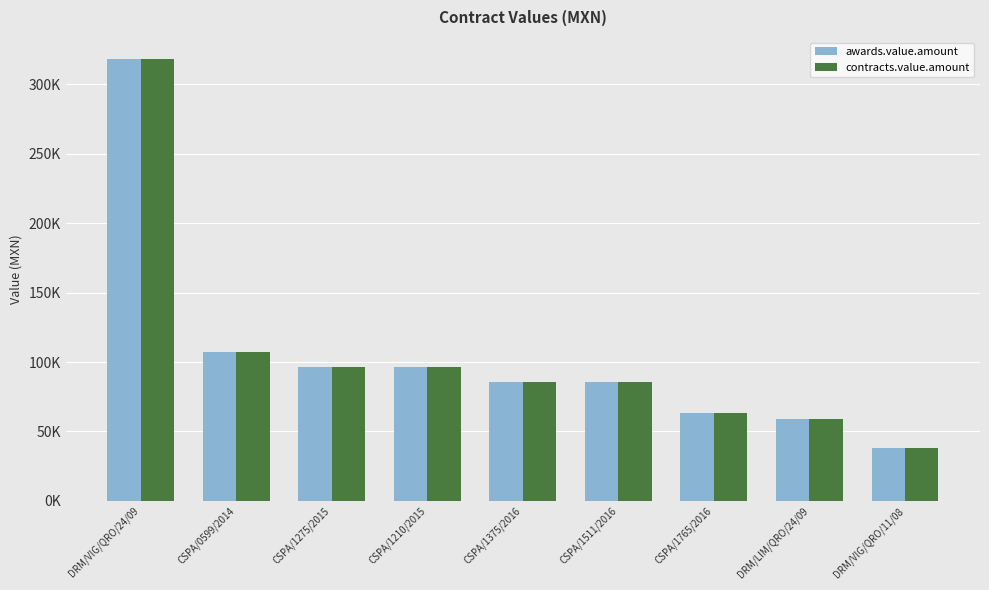

List the labels in order of awards.value.amount value, smallest first.

DRM/VIG/QRO/11/08, DRM/LIM/QRO/24/09, CSPA/1765/2016, CSPA/1375/2016, CSPA/1511/2016, CSPA/1210/2015, CSPA/1275/2015, CSPA/0599/2014, DRM/VIG/QRO/24/09